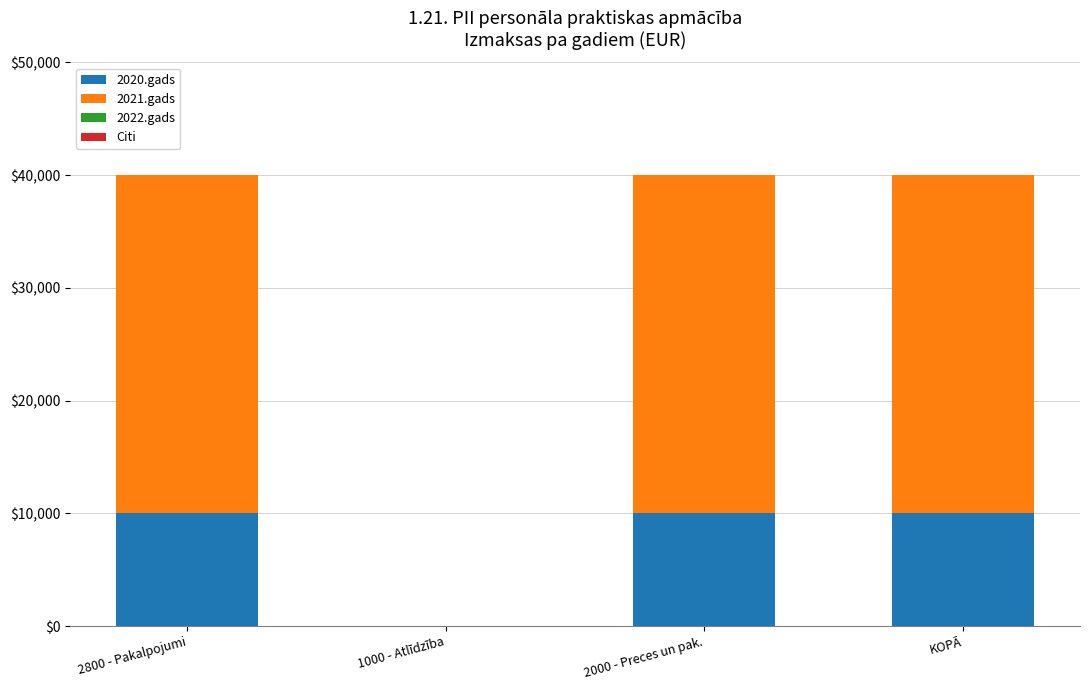

What is the maximum value for 2020.gads?

10000